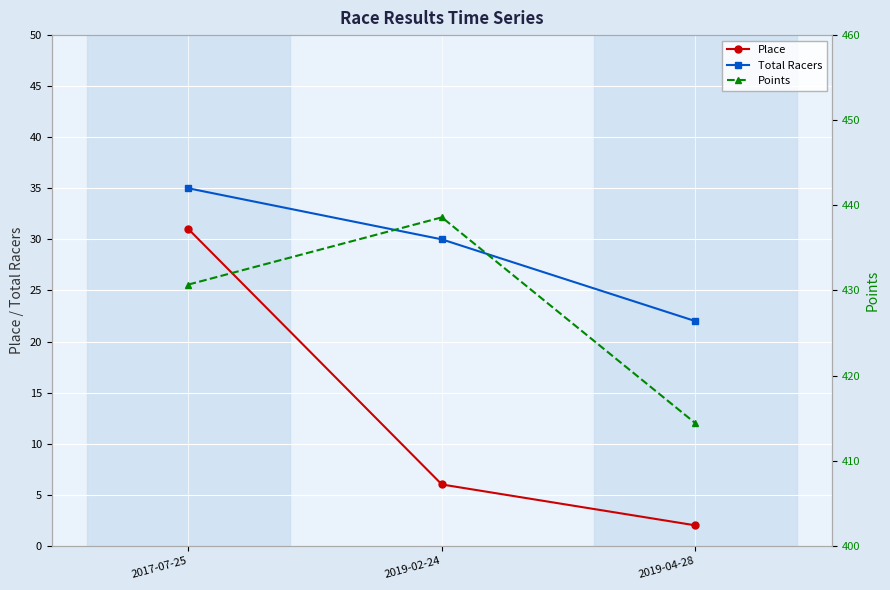

Rank the categories by Total Racers value from highest to lowest.

2017-07-25, 2019-02-24, 2019-04-28